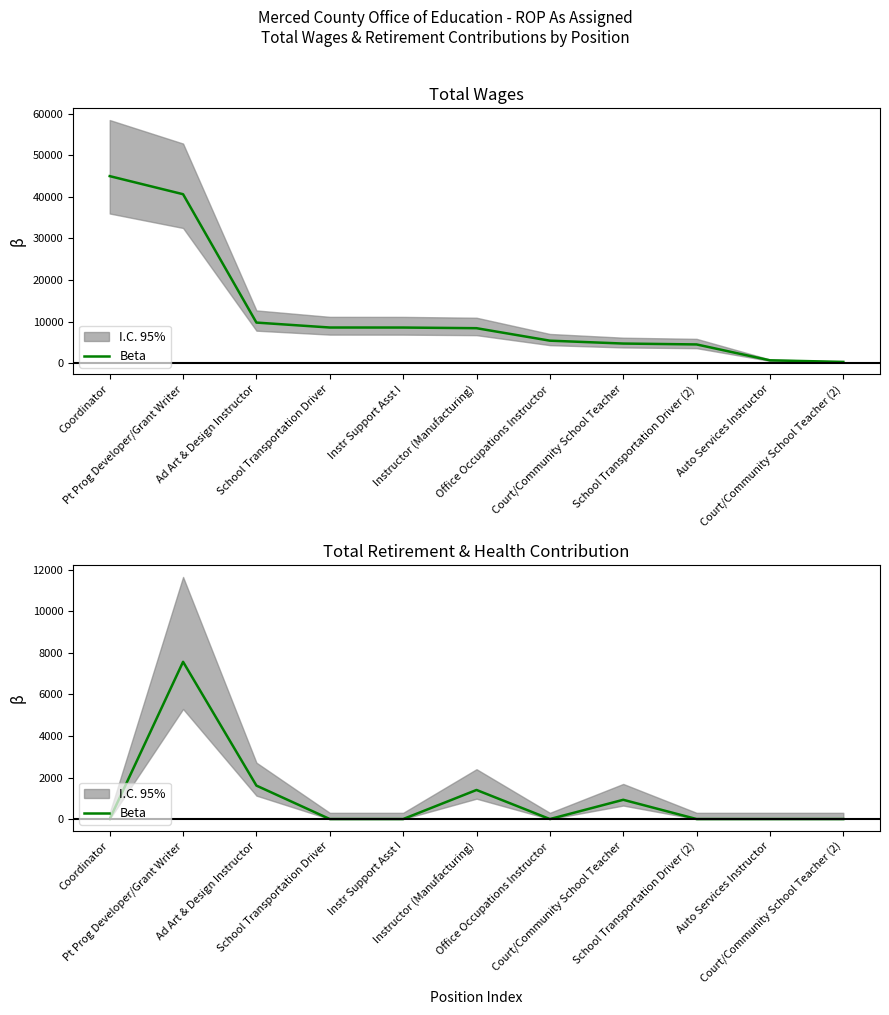

What is the label of the 10th point from the left?

Auto Services Instructor